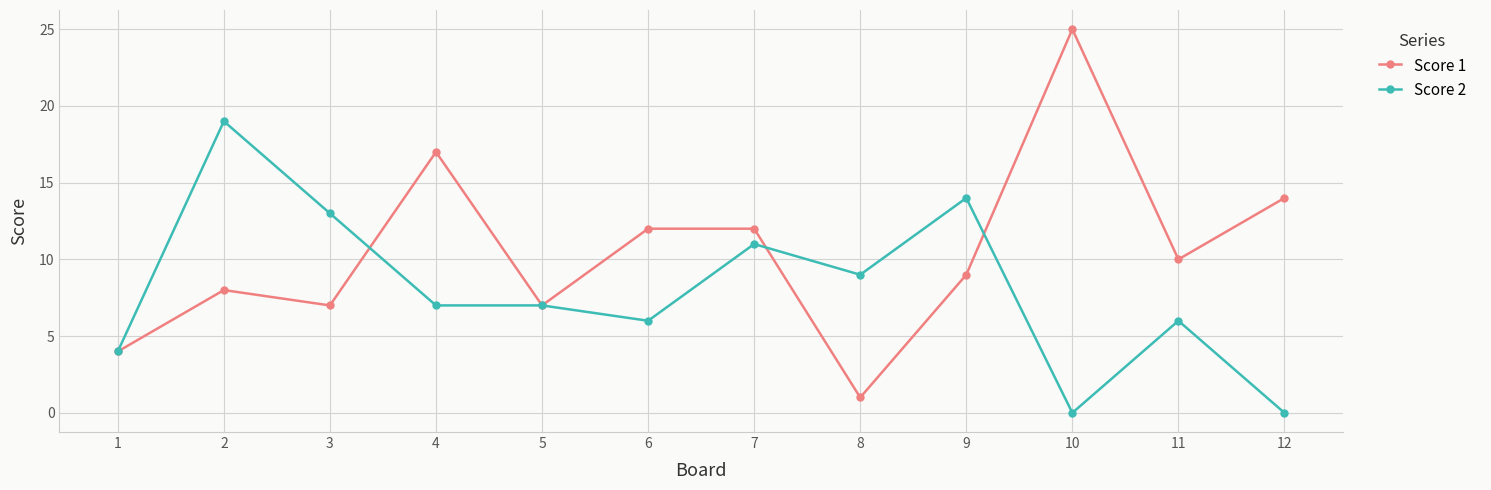

What are all the series names shown in the legend?

Score 1, Score 2